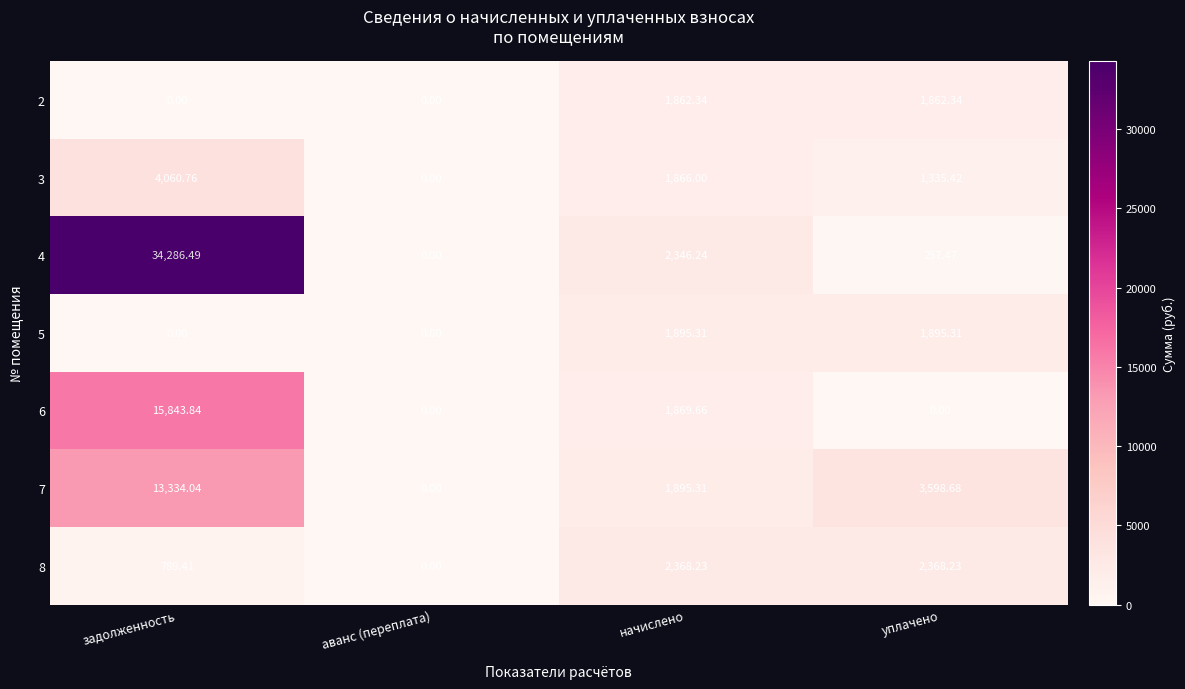

At which category is the sum across all series the highest?

задолженность